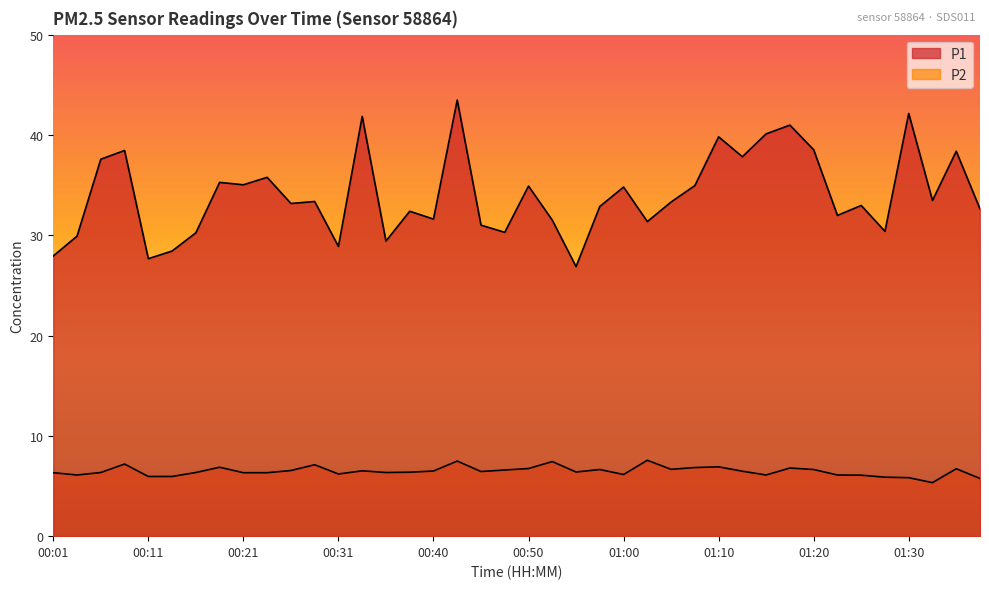

At which label does P1 first exceed 33?

00:06